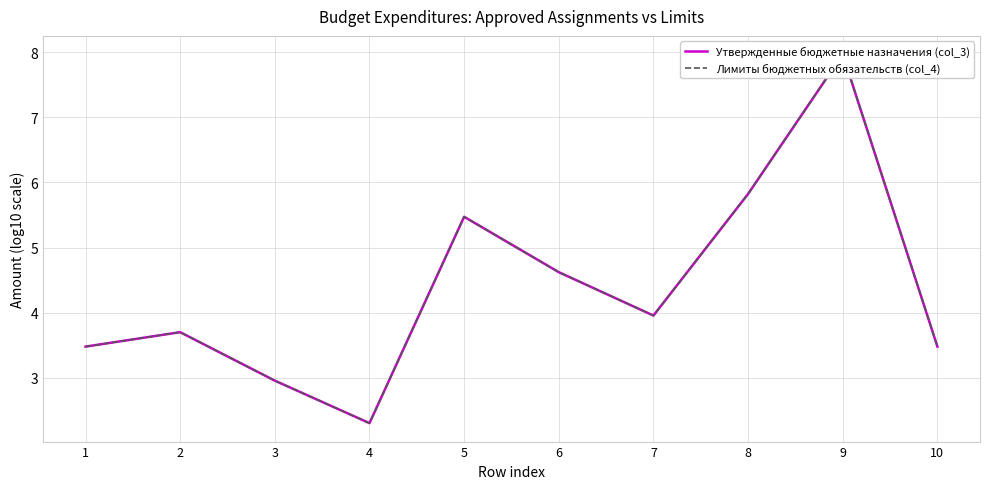

What value does the Лимиты бюджетных обязательств (col_4) series have at 8?

5.8